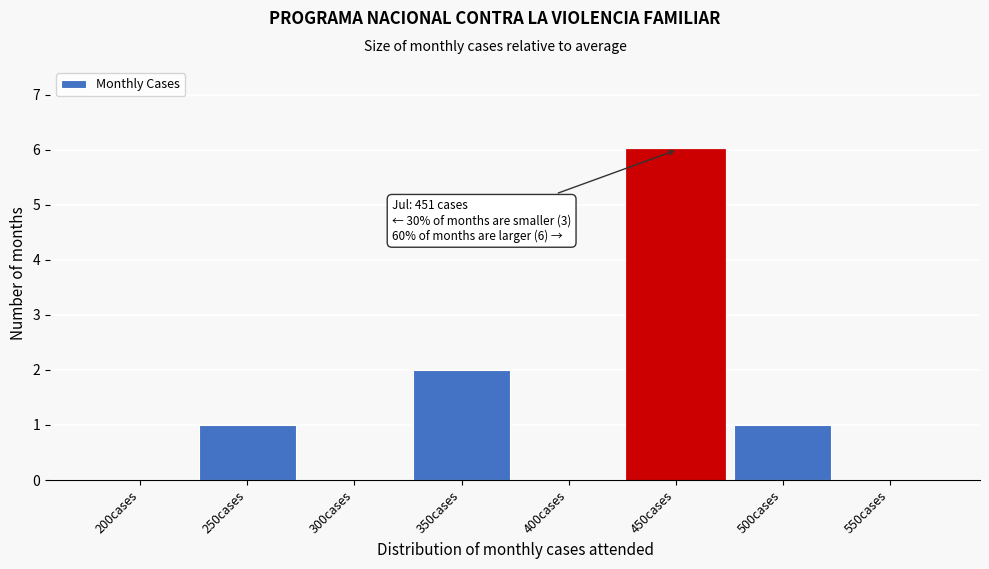

Reading left to right, transcribe all the data shown in this chart.

200cases=0	250cases=1	300cases=0	350cases=2	400cases=0	450cases=6	500cases=1	550cases=0